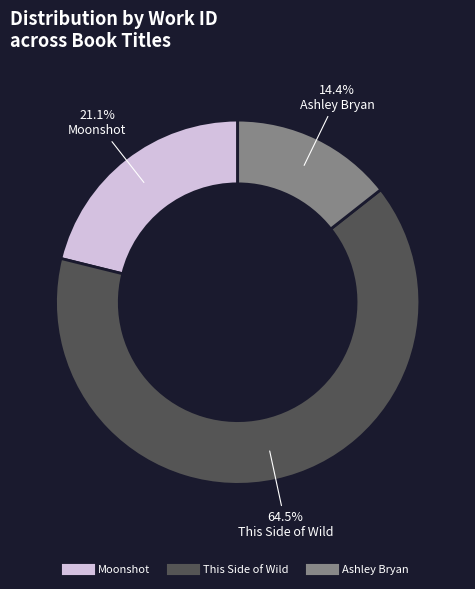

Is it true that Moonshot is 28% of the pie?

False